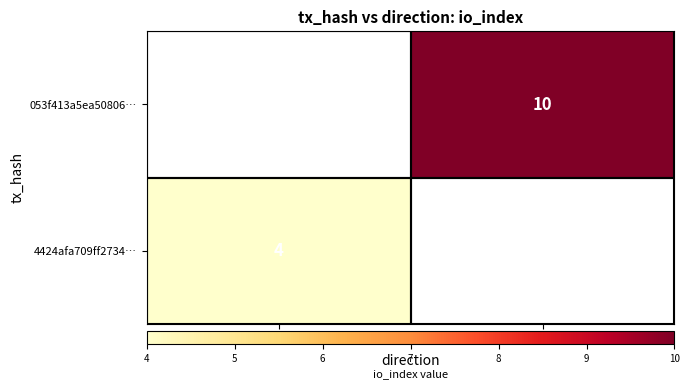

The value of 053f413a5ea50806… at 1 is 13. True or false?

False